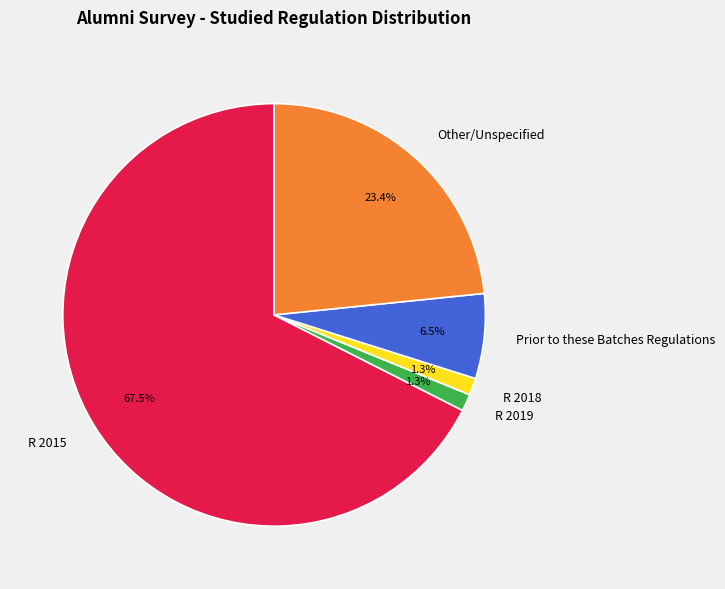

The Other slice represents 34% of the pie. True or false?

False